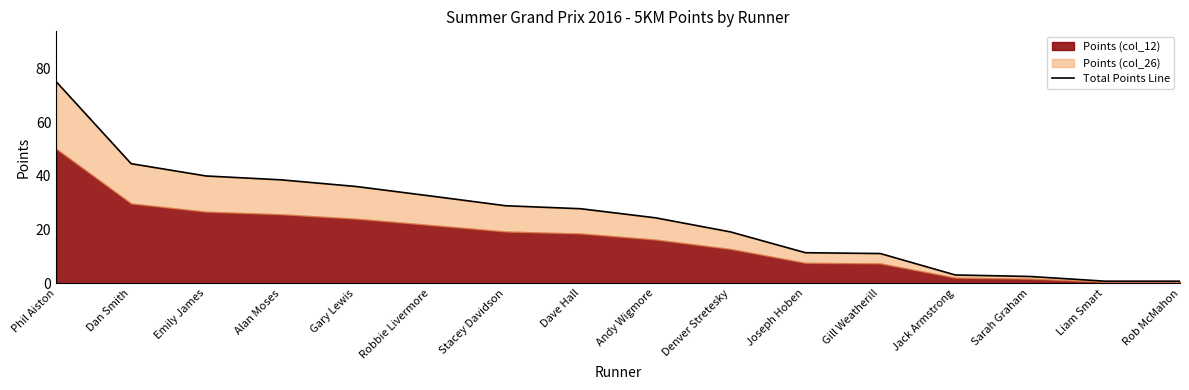

What is the difference between the maximum and second lowest values?

74.3